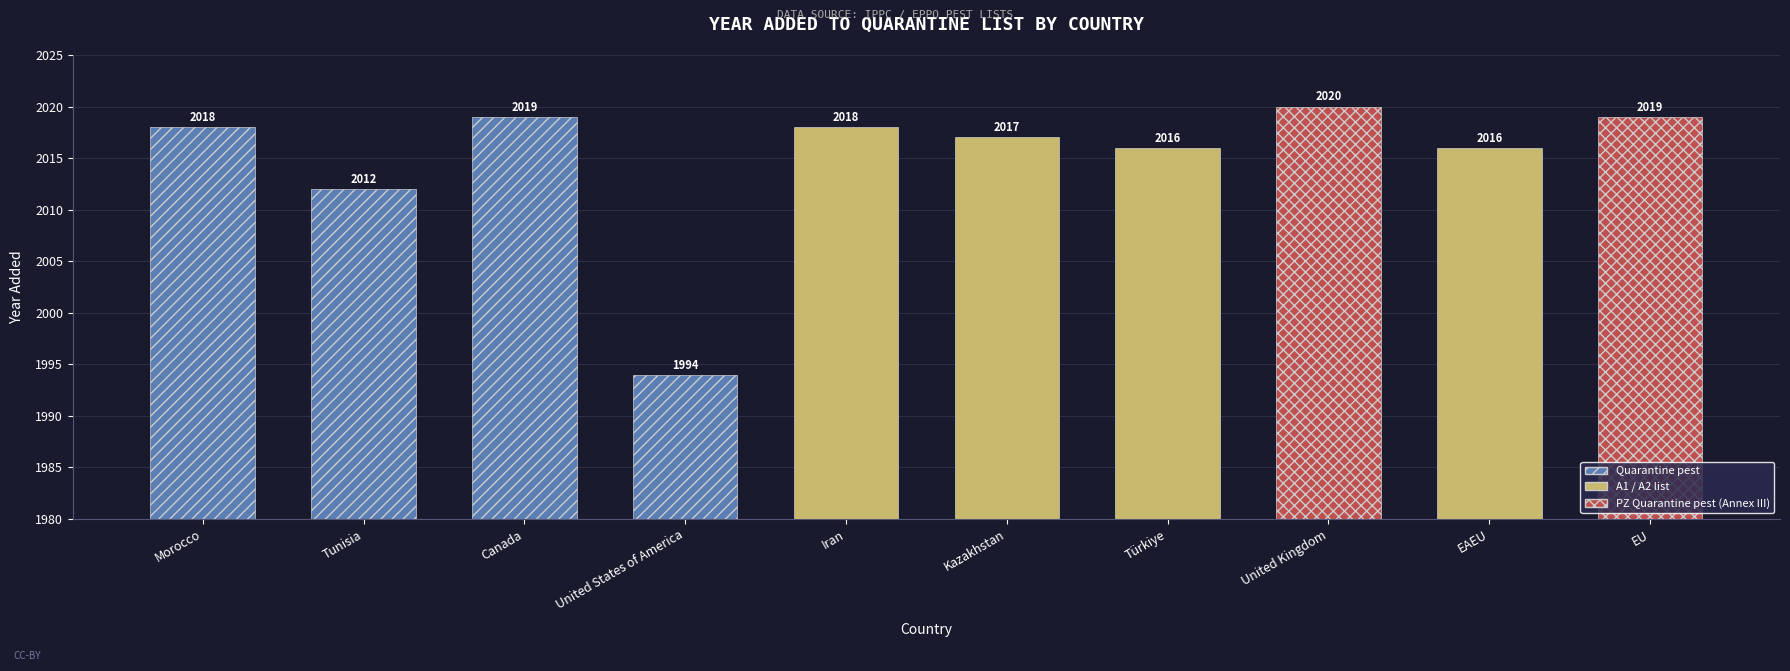

Which category has the lowest value across all series?

United States of America